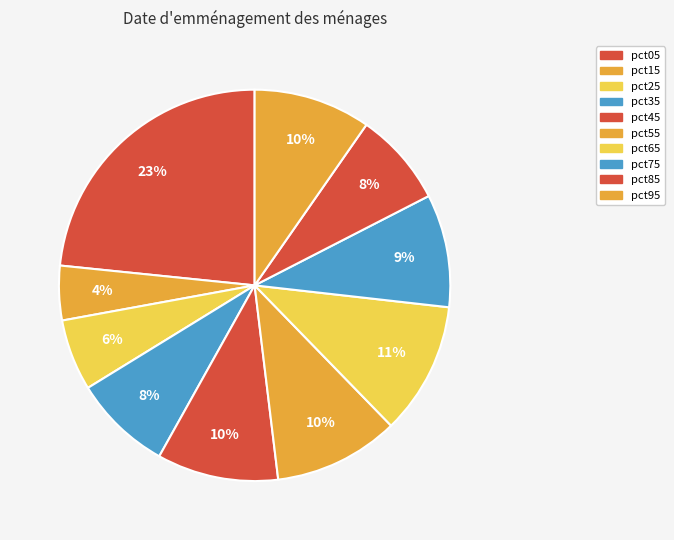

Which category has the smallest portion of the pie?

pct15